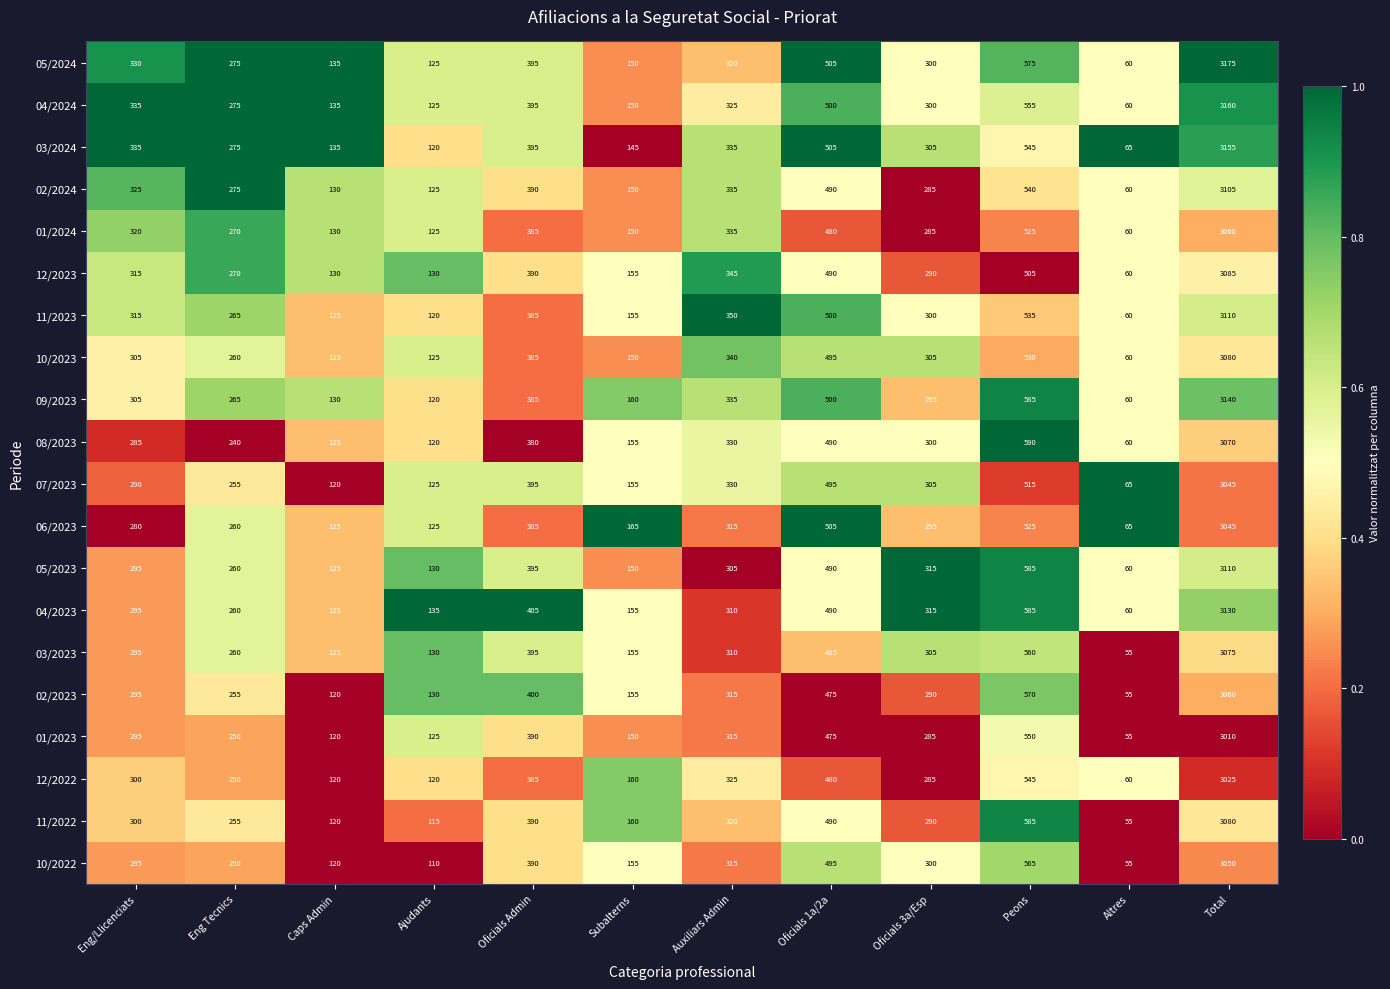

What is the difference between the maximum and minimum values in the 05/2023 series?

3050